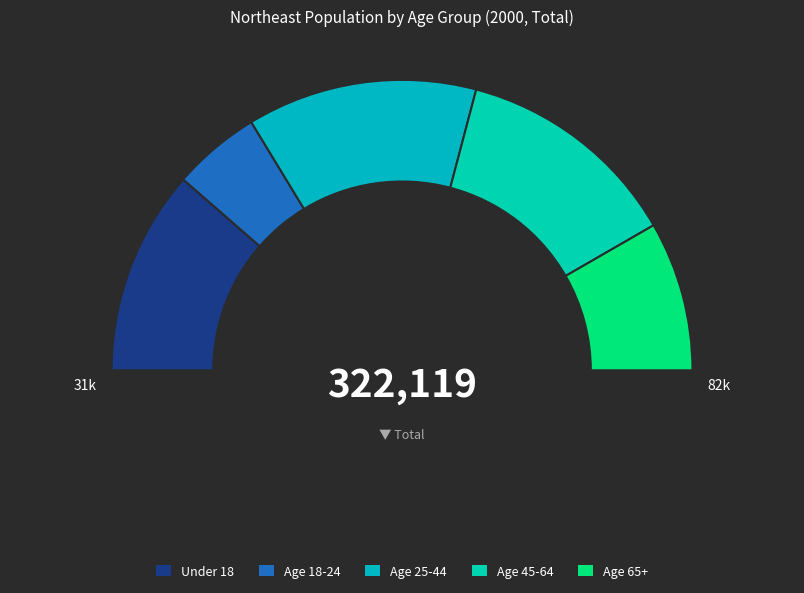

Which category has the biggest portion of the pie?

Age 25-44